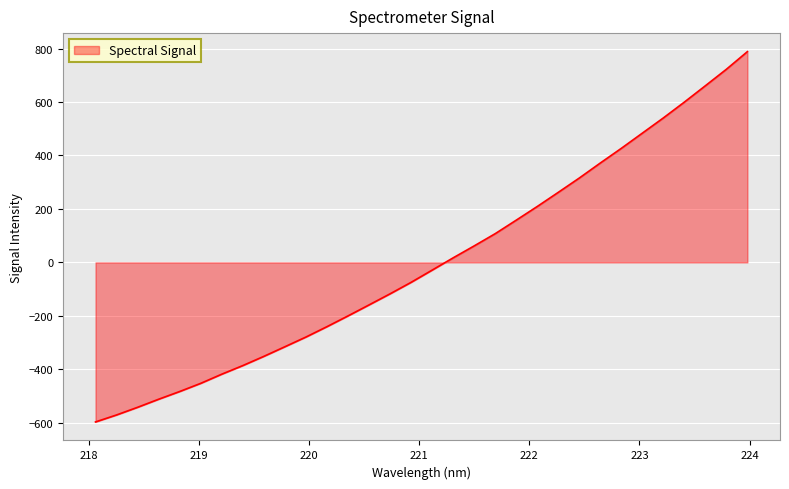

What is the greatest value displayed?

788.4